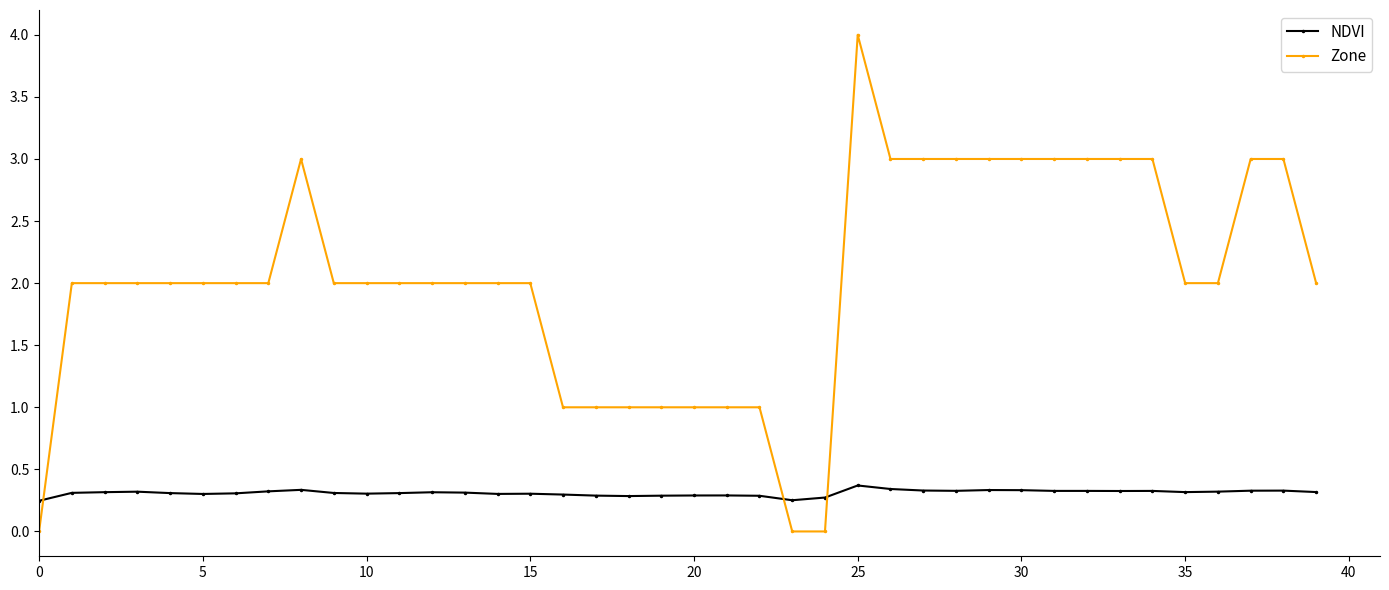

True or false: Zone and NDVI cross at least once.

True